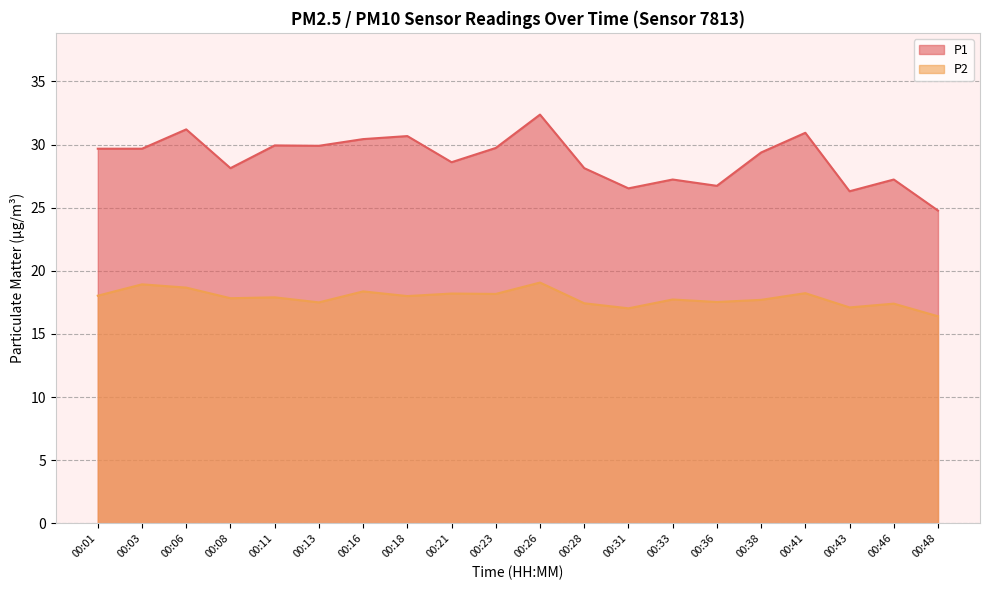

Rank the categories by P2 value from lowest to highest.

00:48, 00:31, 00:43, 00:46, 00:28, 00:13, 00:36, 00:38, 00:33, 00:08, 00:11, 00:18, 00:01, 00:23, 00:21, 00:41, 00:16, 00:06, 00:03, 00:26